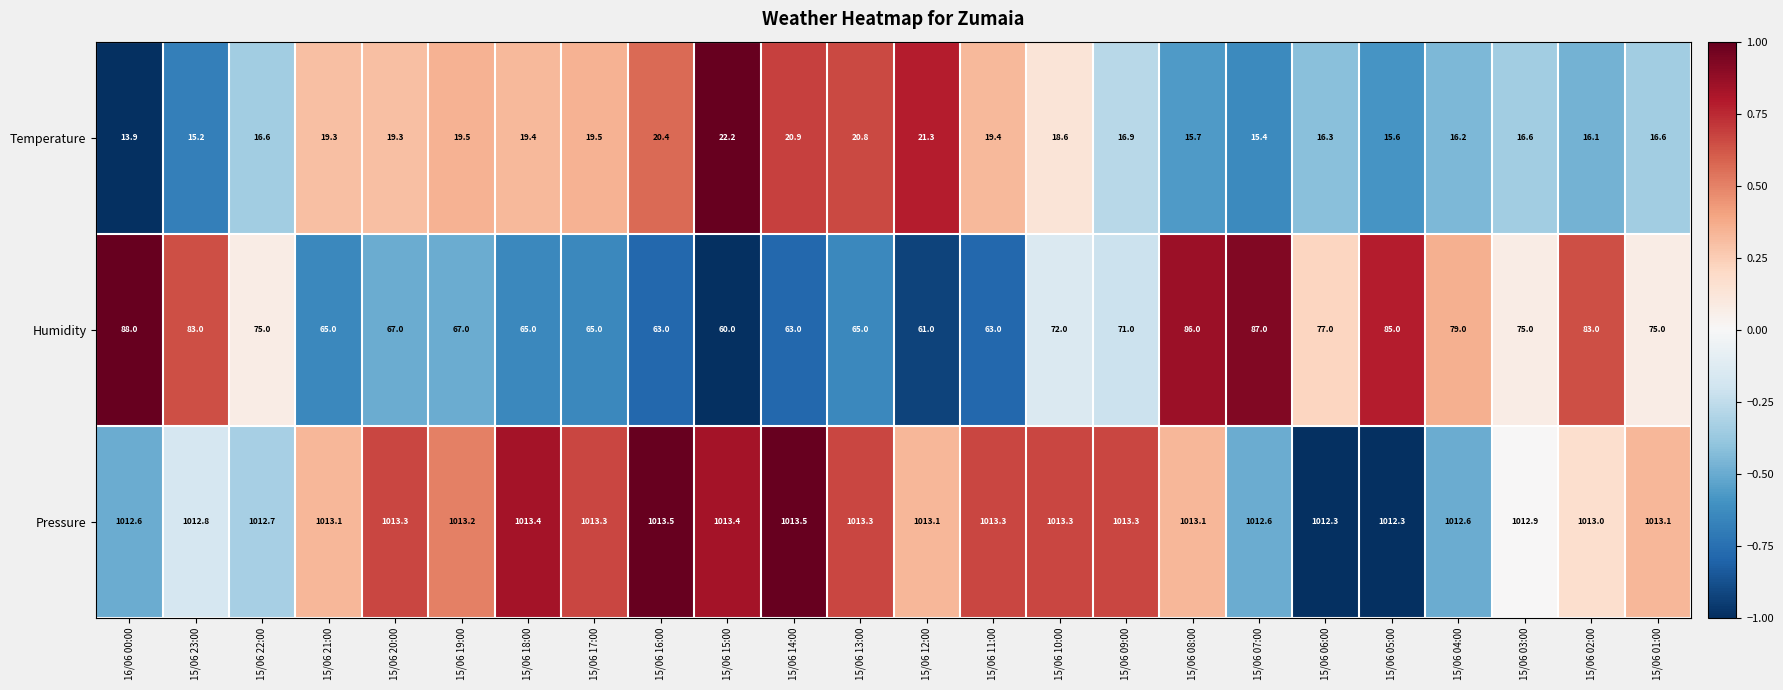

Which series has the widest spread of values?

Humidity